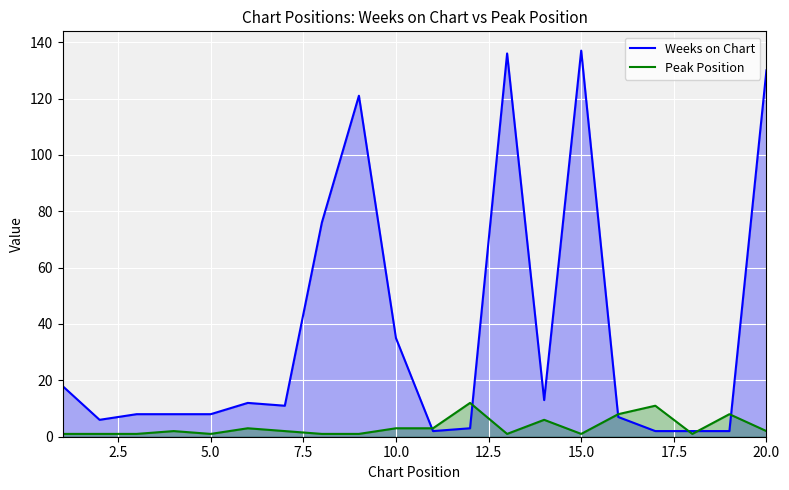

Which series has the largest total across all categories?

Weeks on Chart